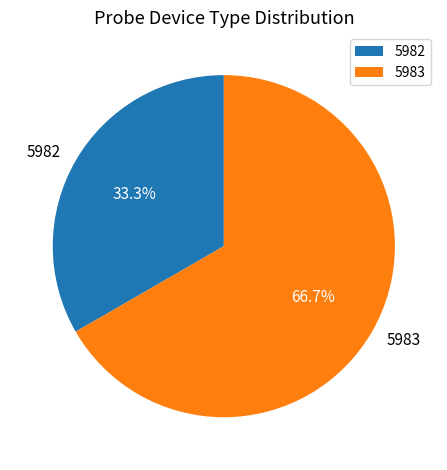

Which has a higher value, 5982 or 5983?

5983